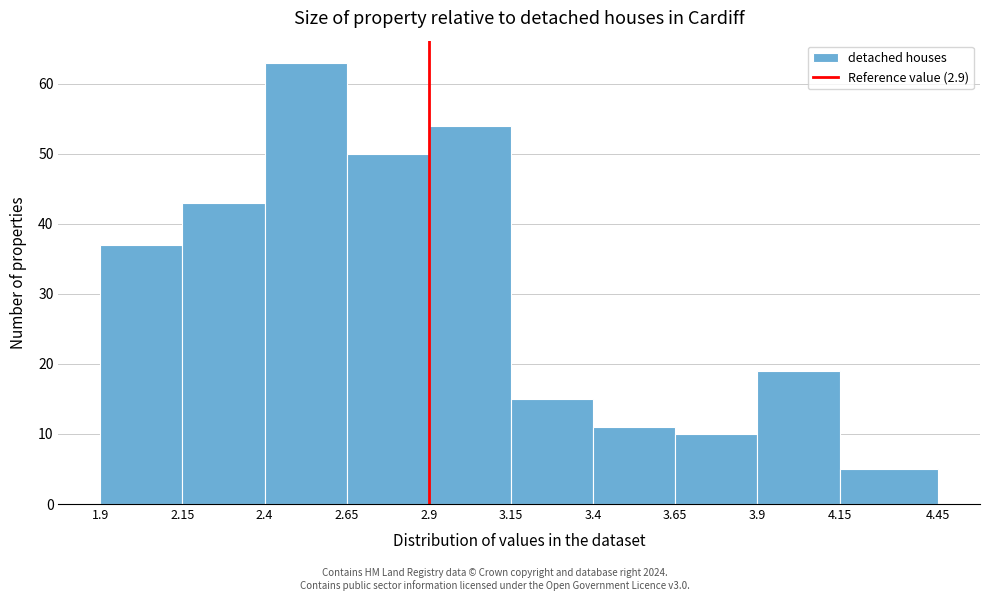

How tall is the bar that spans 2.65 to 2.9 on the x-axis? The values are not printed on the chart, so give them approximately, as read against the axis.

50